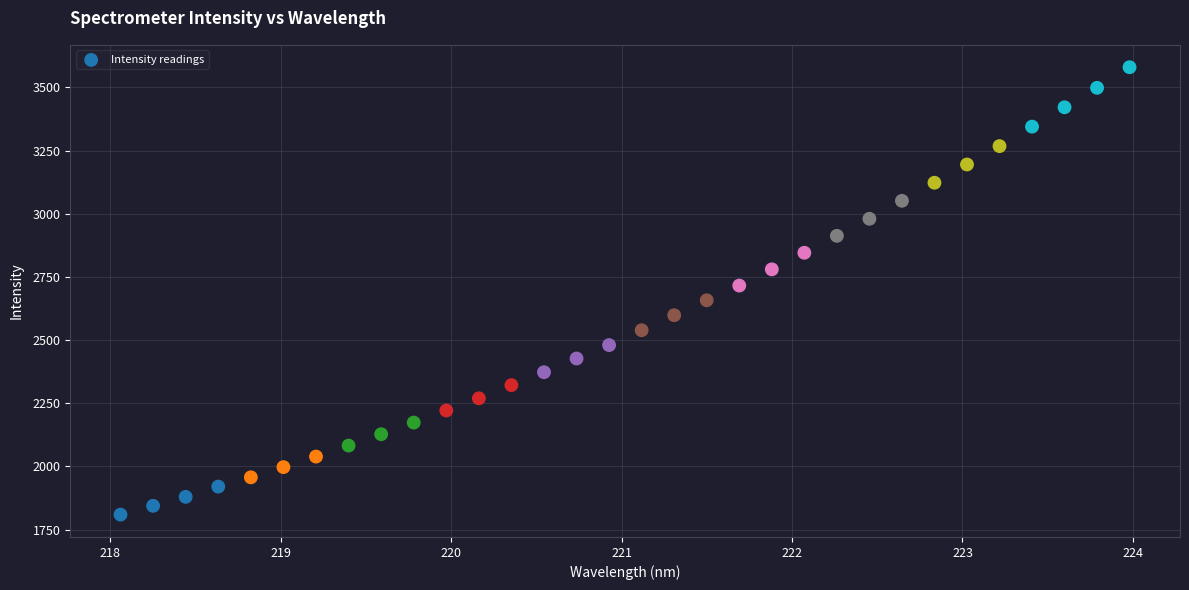

What is the range of X values (max minus min)?

5.9